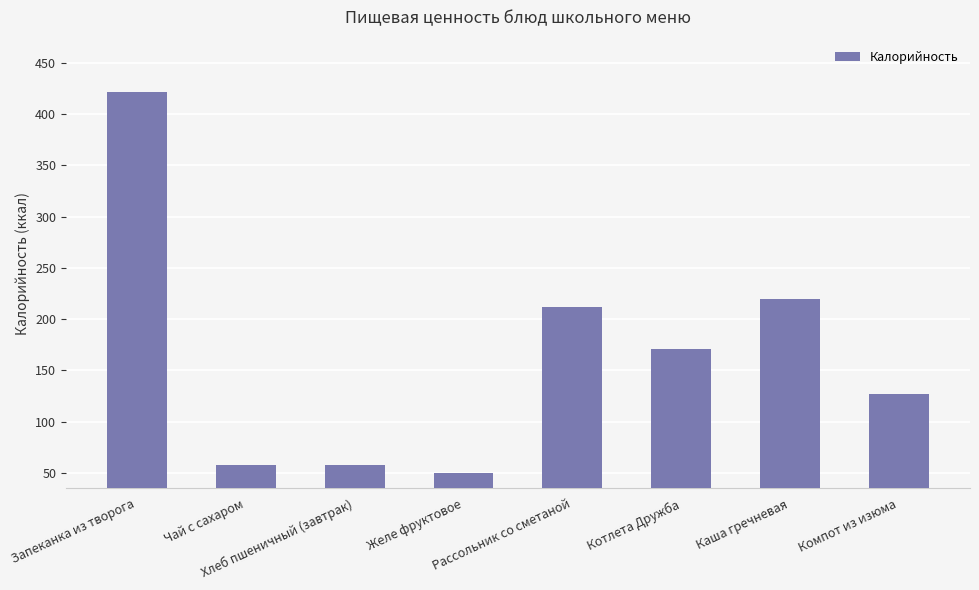

Are the bars horizontal?

No